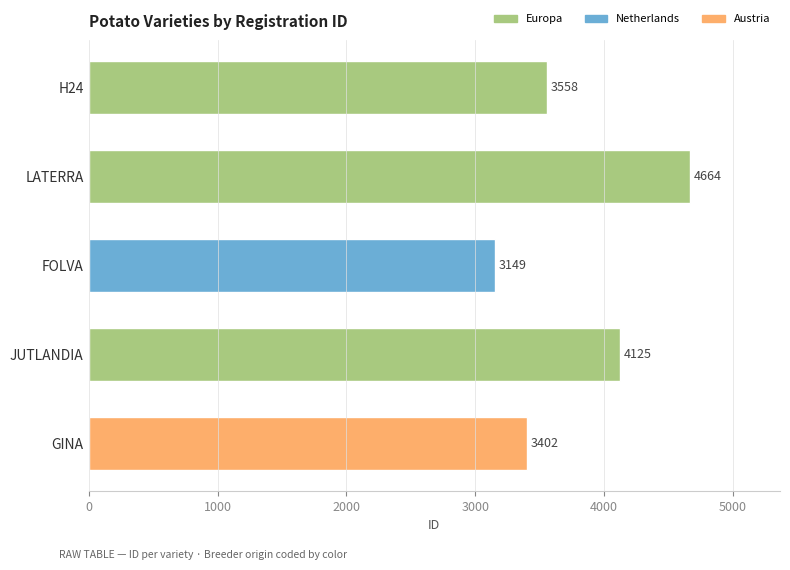

True or false: the data shows 1565 at JUTLANDIA.

False